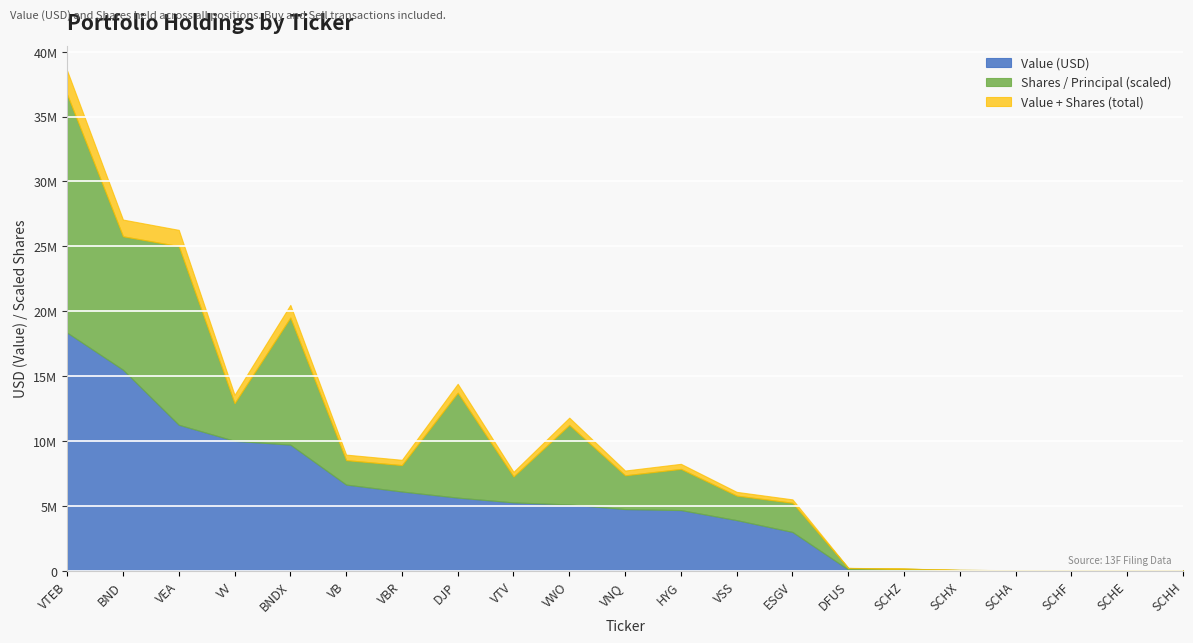

What is the difference between the maximum and minimum values in the Value series?

18346000